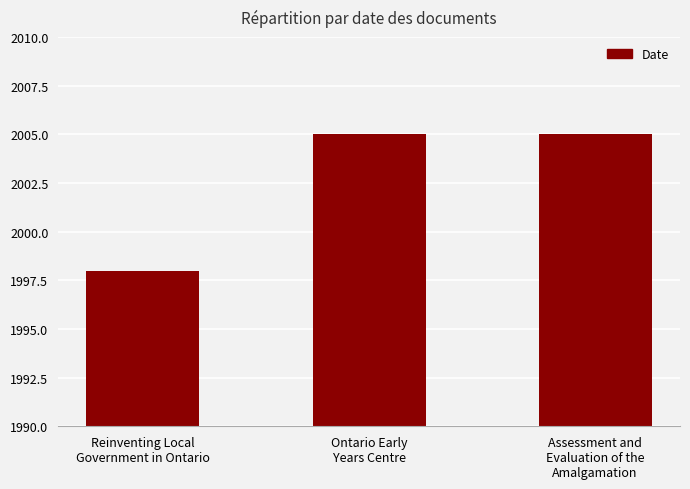

What is the difference between the maximum and minimum values?

7